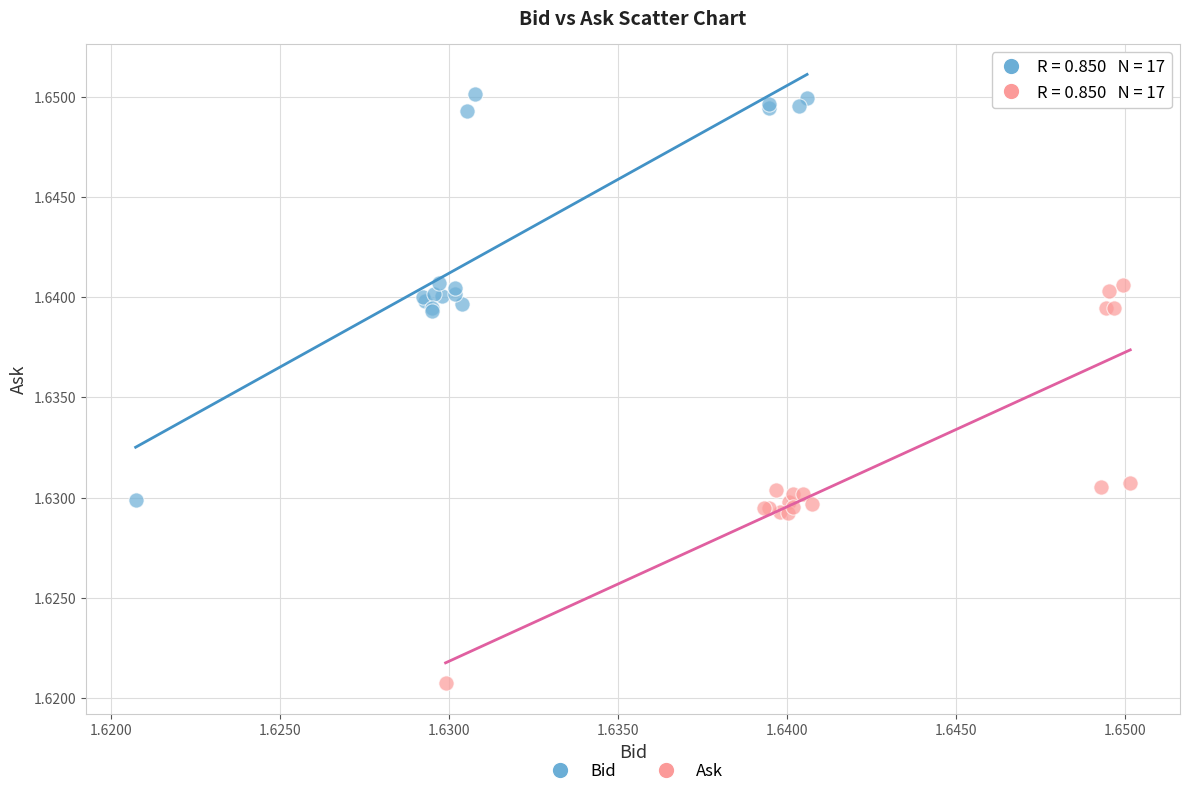

Which series contains the lowest Y value?

Ask